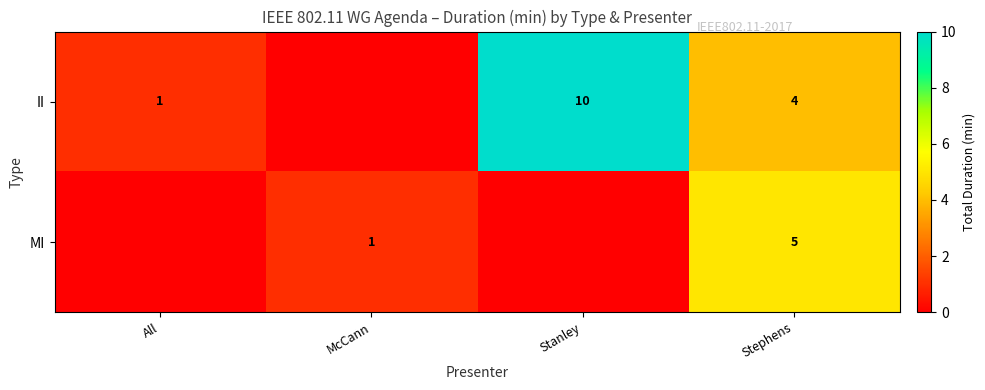

Rank the series at All from highest to lowest value.

row_0, row_1